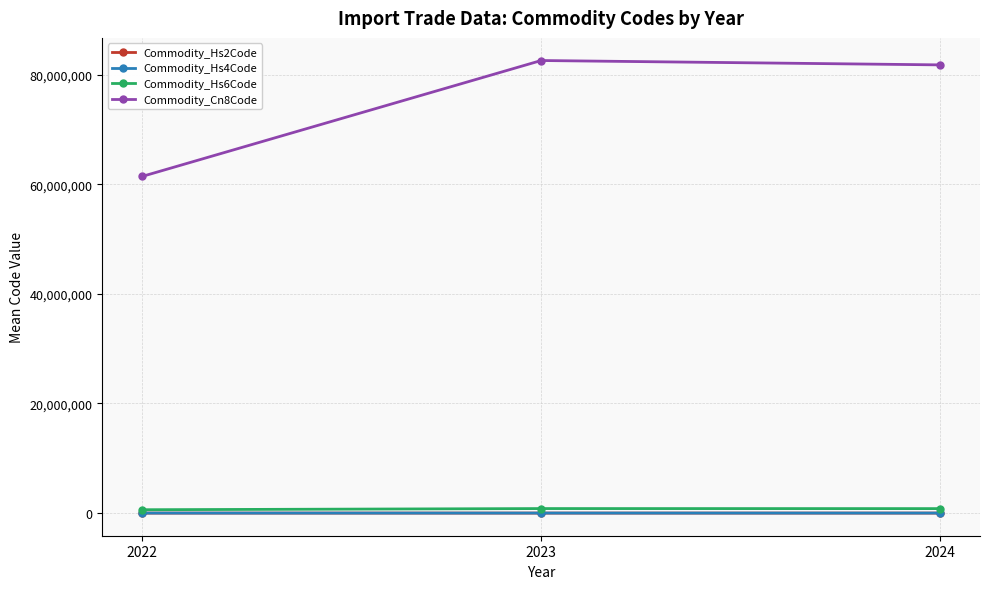

Which series has the largest total across all categories?

Commodity_Cn8Code